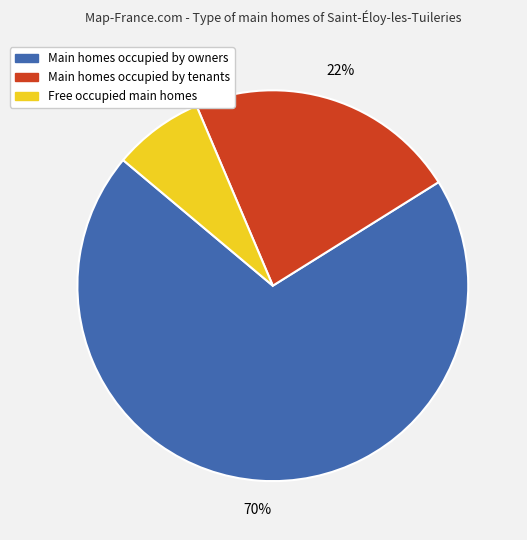

Does any single category account for the majority?

Yes